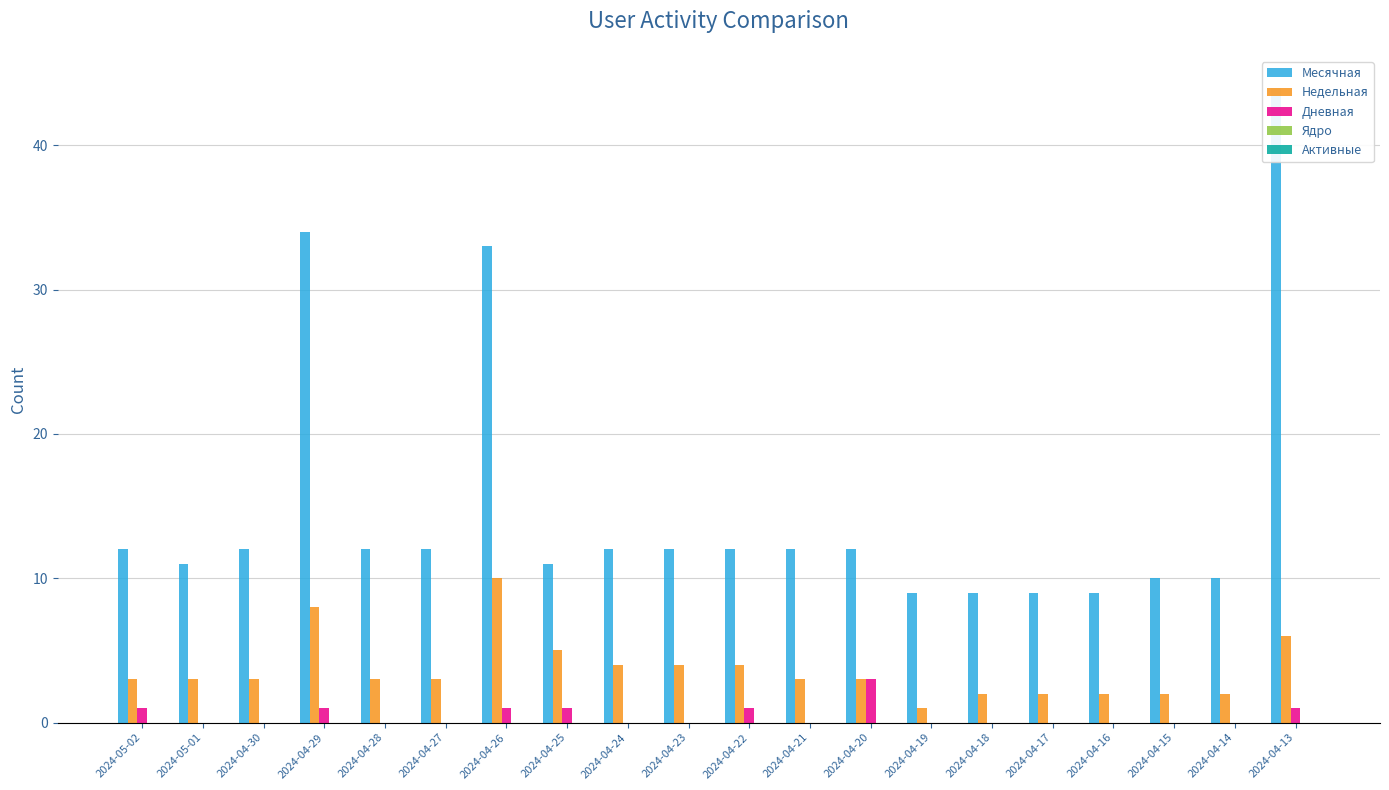

What is the label of the 1st bar from the left?

2024-05-02